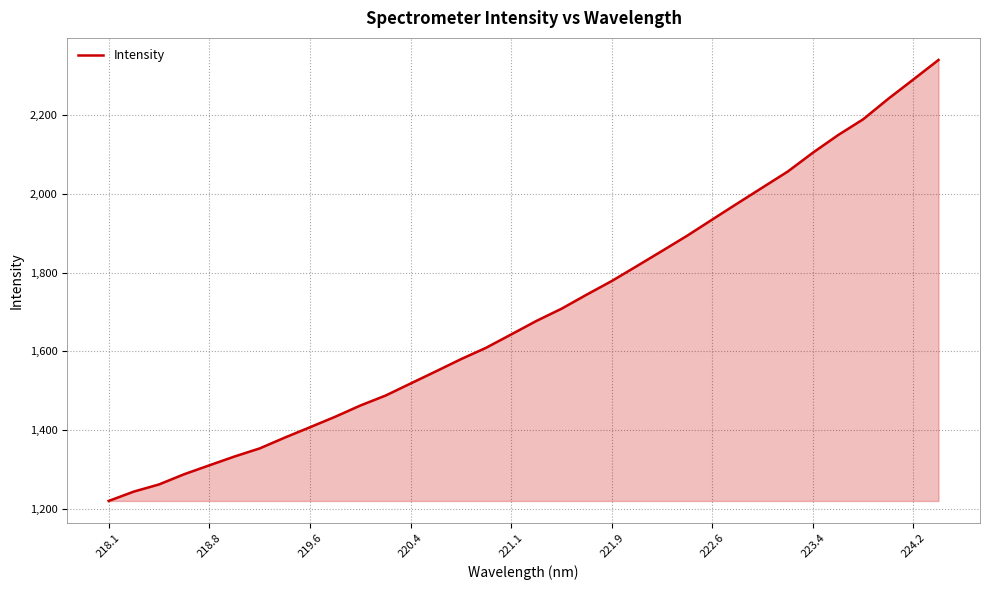

What is the difference between the maximum and minimum values?

1117.4